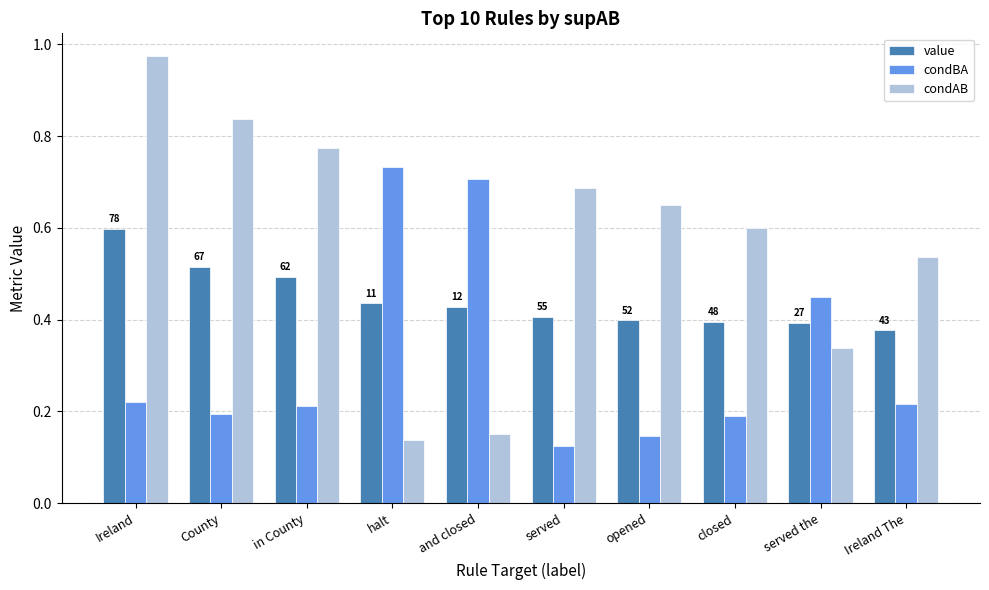

The value of condBA at Ireland is 0.3. True or false?

False